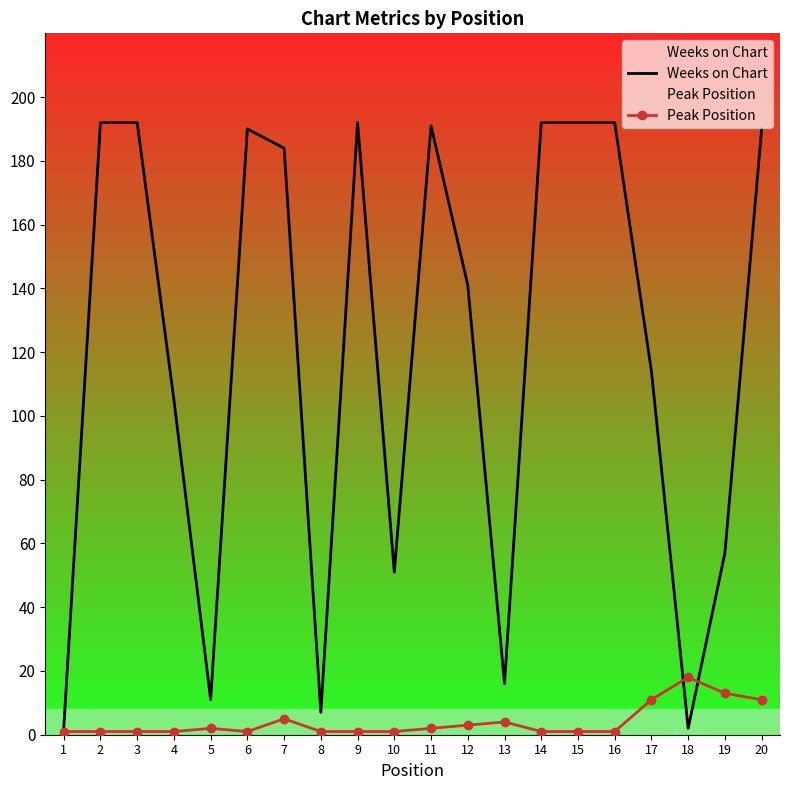

How many interior local valleys does the Weeks on Chart series have?

5